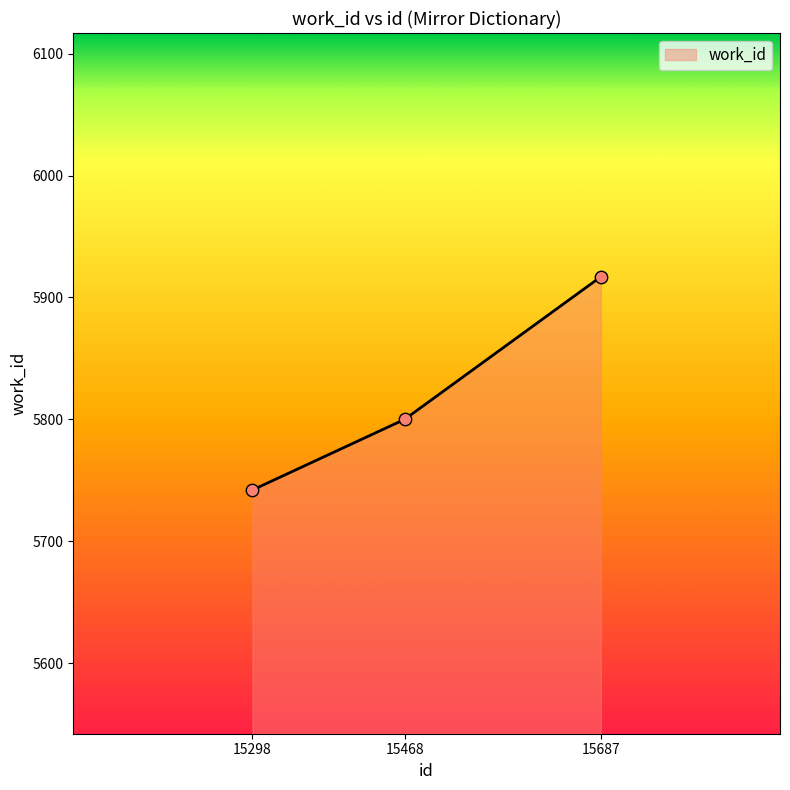

What is the change in value from 15468 to 15687?

+117